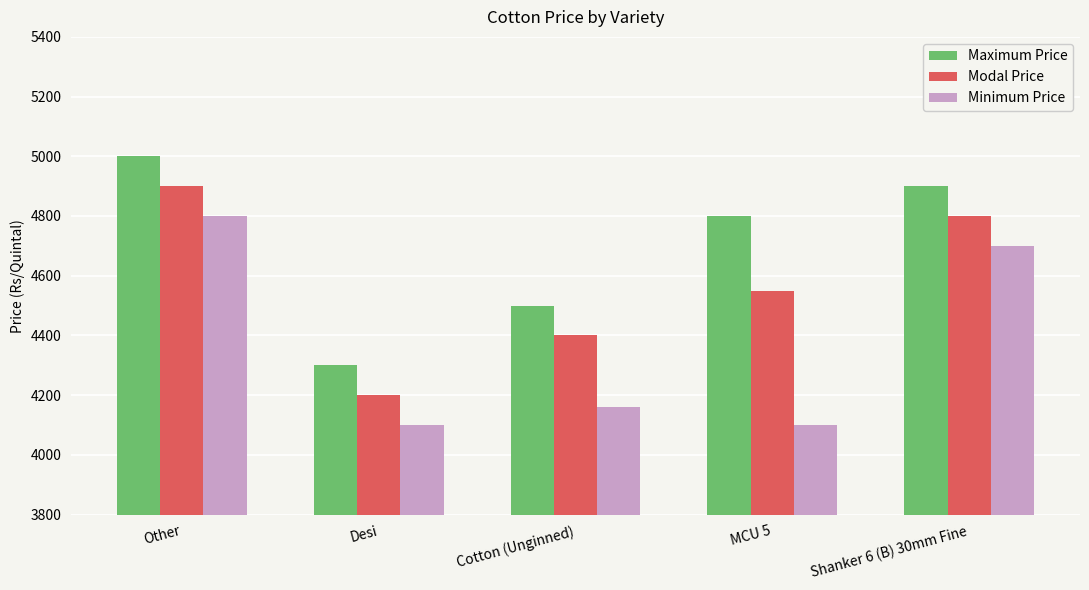

At which label does Maximum Price first exceed 4800?

Other